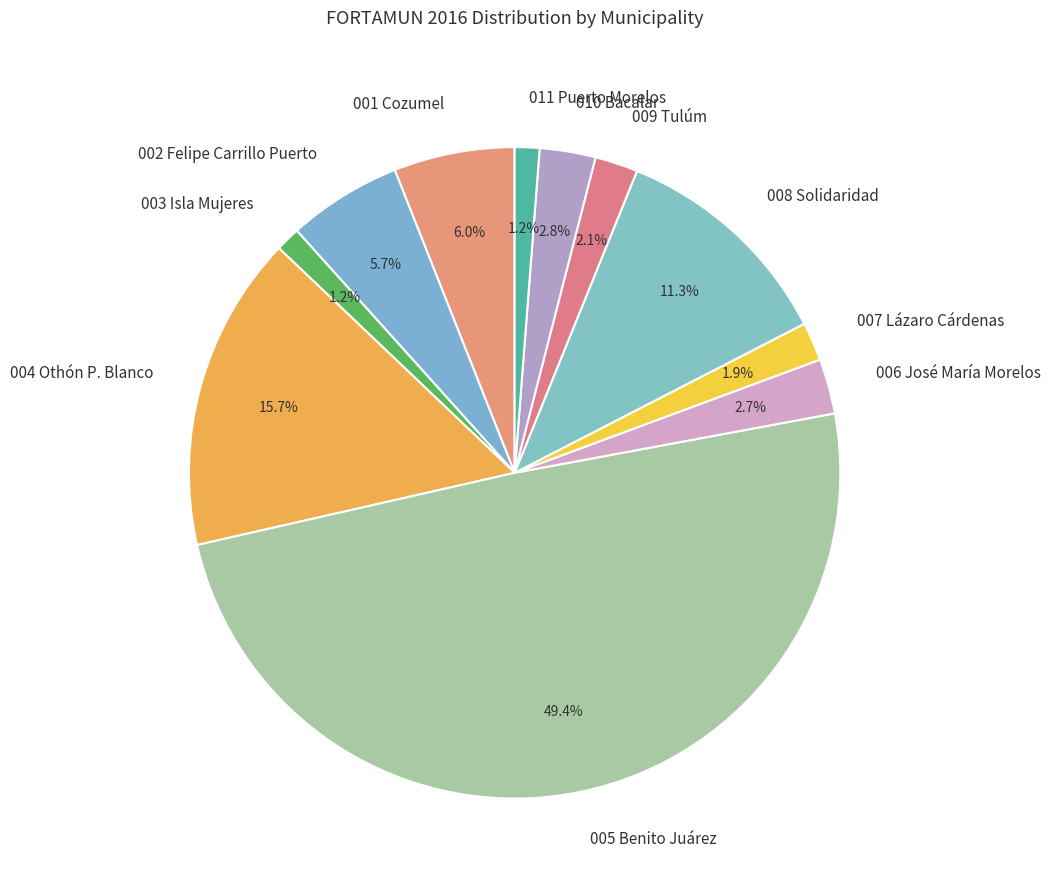

Between 003 Isla Mujeres and 007 Lázaro Cárdenas, which is larger?

007 Lázaro Cárdenas